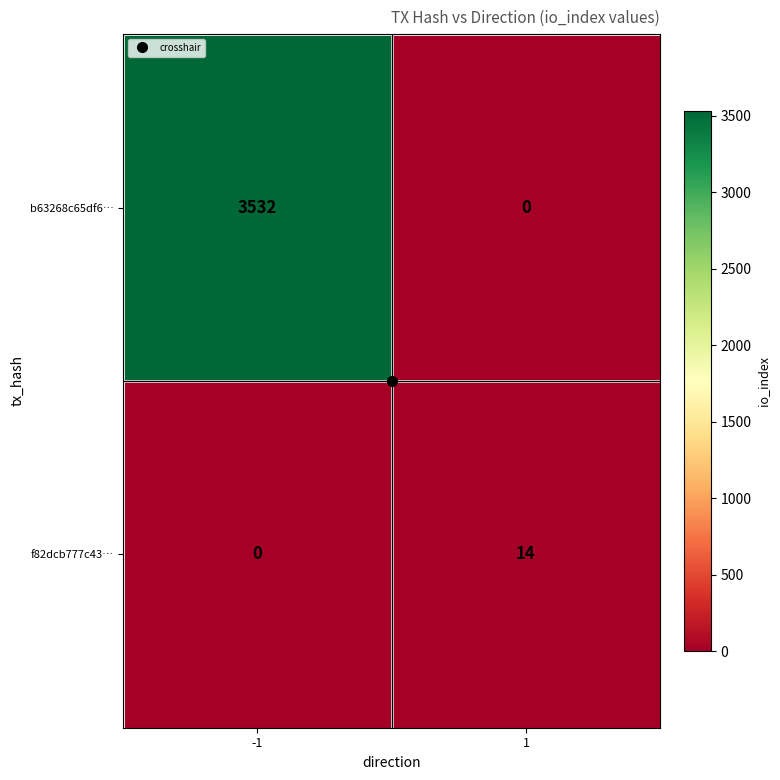

Which category has the highest value across all series?

-1